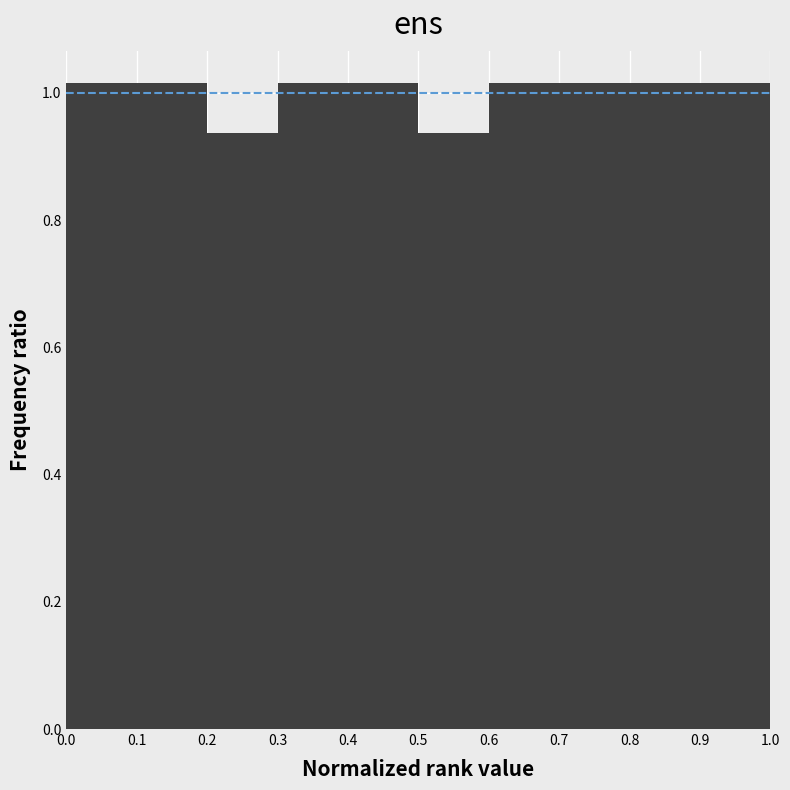

Reading left to right, transcribe this chart: for each bar, give the range it covers on the x-axis and its height. The values are not printed on the chart, so give them approximately, as read against the axis.

0.0 to 0.1: 1.02
0.1 to 0.2: 1.02
0.2 to 0.3: 0.94
0.3 to 0.4: 1.02
0.4 to 0.5: 1.02
0.5 to 0.6: 0.94
0.6 to 0.7: 1.02
0.7 to 0.8: 1.02
0.8 to 0.9: 1.02
0.9 to 1.0: 1.02